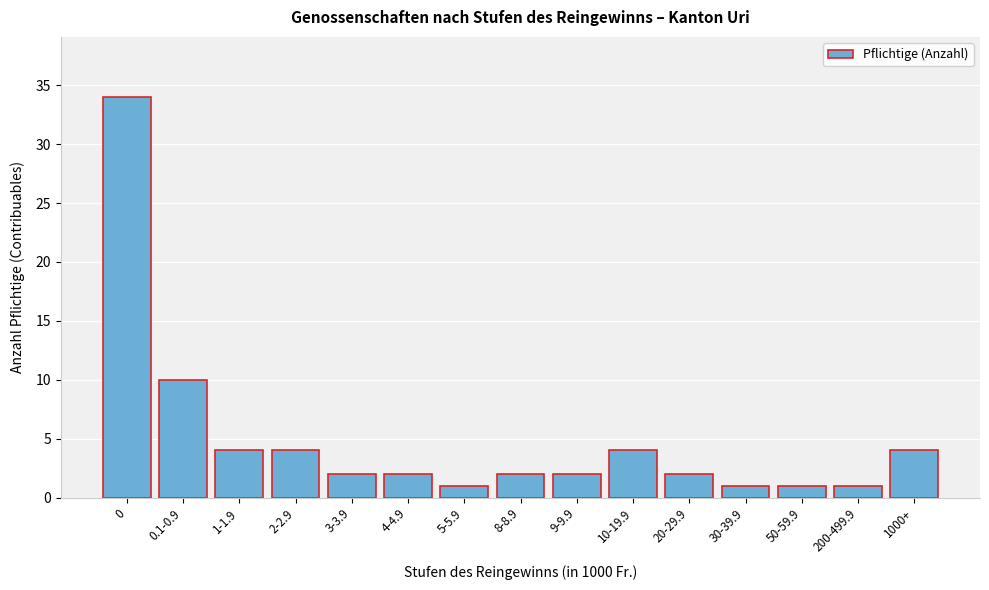

Reading right to left, what are all the values shown in this chart?

1000+=4	200-499.9=1	50-59.9=1	30-39.9=1	20-29.9=2	10-19.9=4	9-9.9=2	8-8.9=2	5-5.9=1	4-4.9=2	3-3.9=2	2-2.9=4	1-1.9=4	0.1-0.9=10	0=34